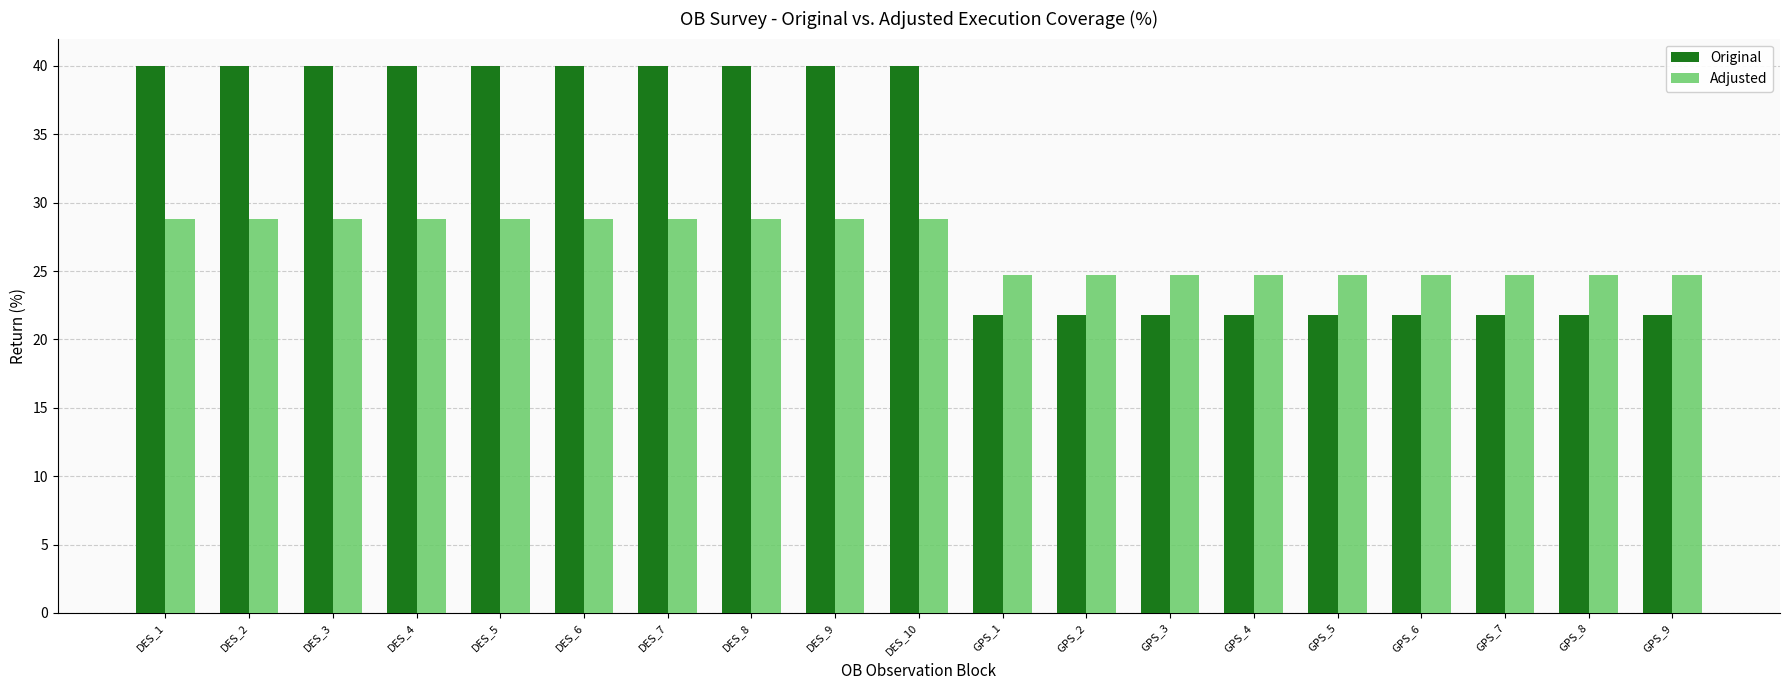

What is the total value across all series at GPS_8?

46.5